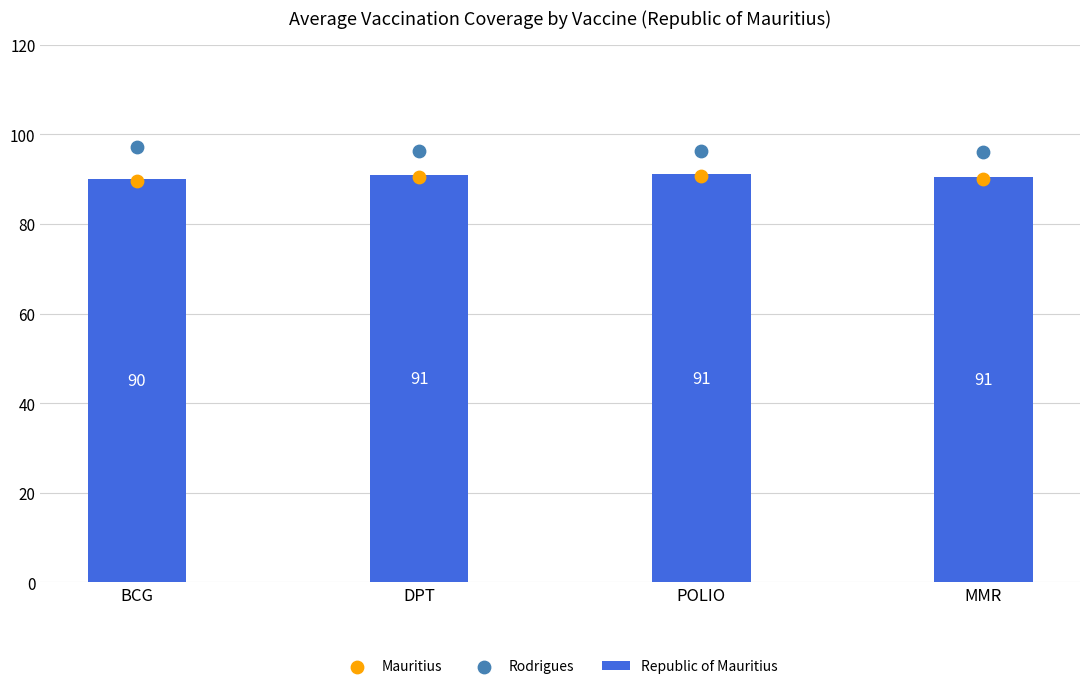

Which series has the largest total across all categories?

Rodrigues